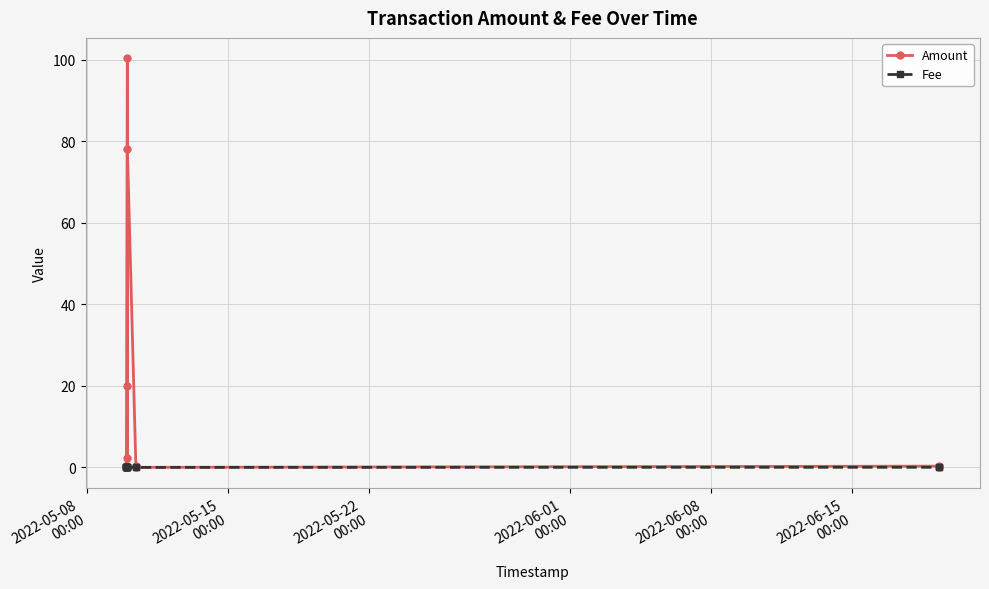

Is it true that Amount equals -52.8 at 2022-06-15
00:00?

False